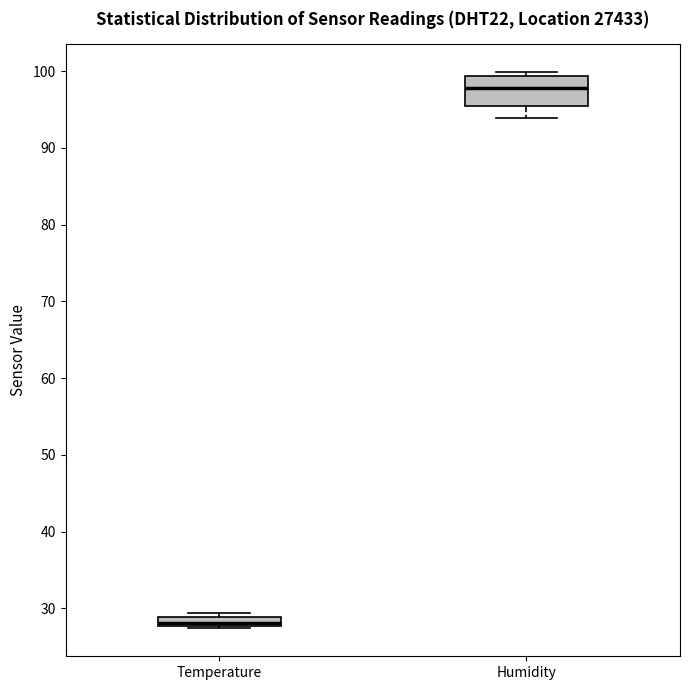

Where is the lower edge of the box for Temperature on the y-axis? The values are not printed on the chart, so give them approximately, as read against the axis.

28